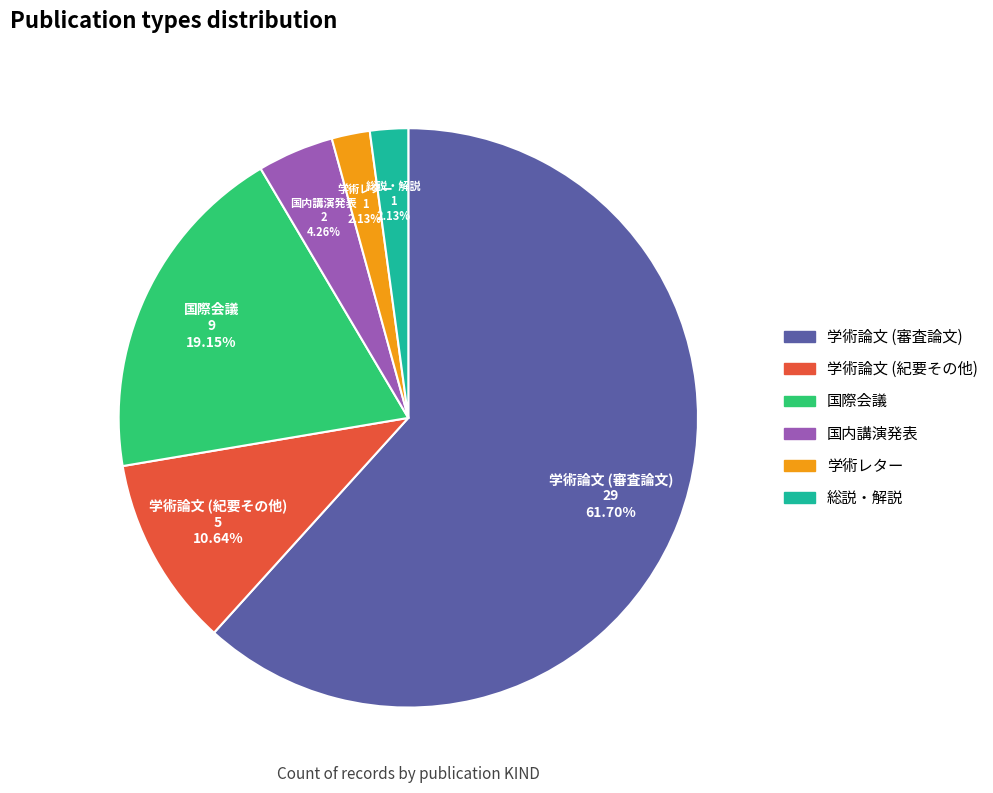

To the nearest percent, what is the difference between the 国際会議 and 国内講演発表 slice percentages?

15%